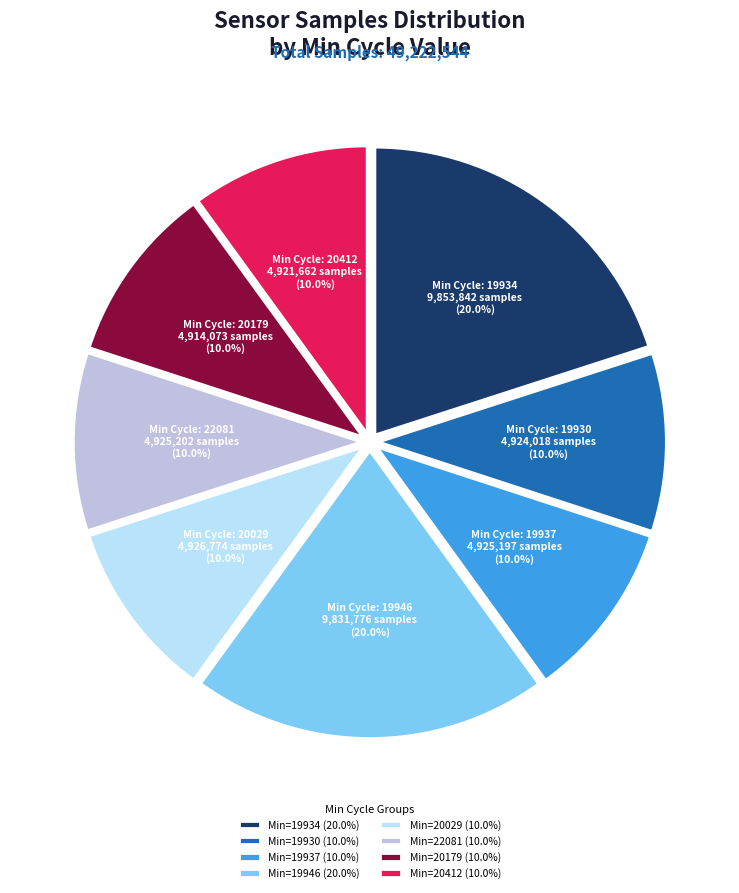

How many slices are in this pie chart?

8